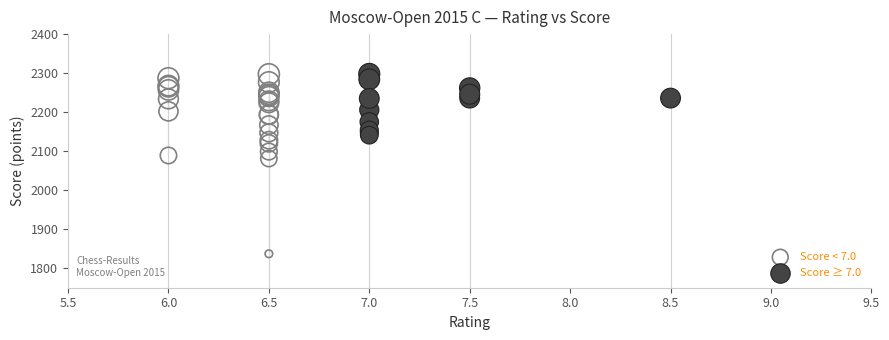

Which series has the widest spread of Y values?

Score < 7.0